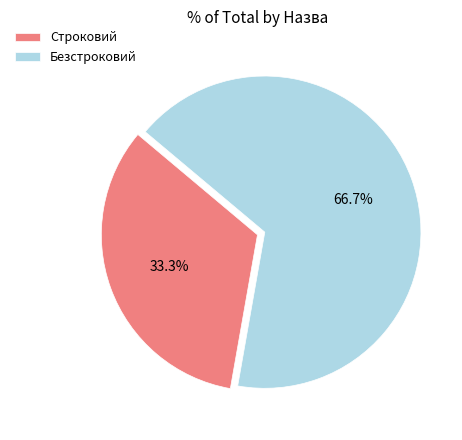

Which has a higher value, Строковий or Безстроковий?

Безстроковий